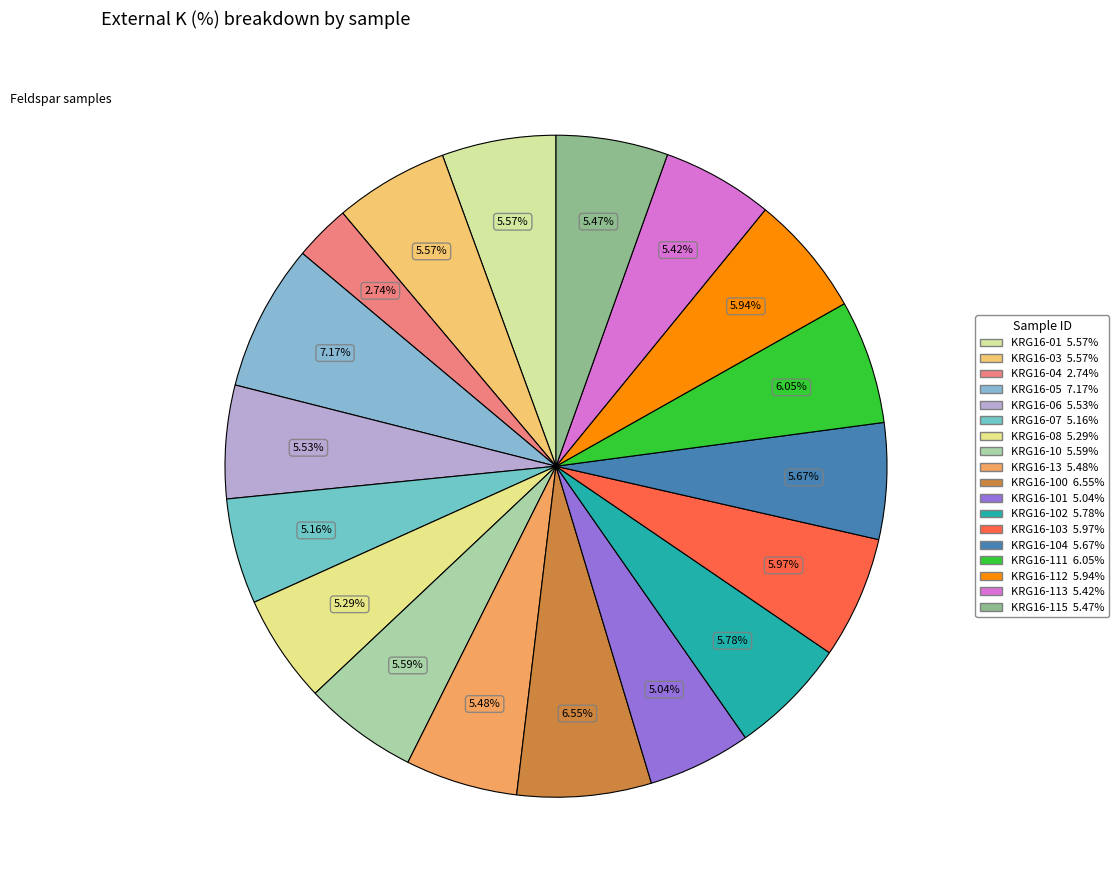

Count the number of slices in the pie.

18